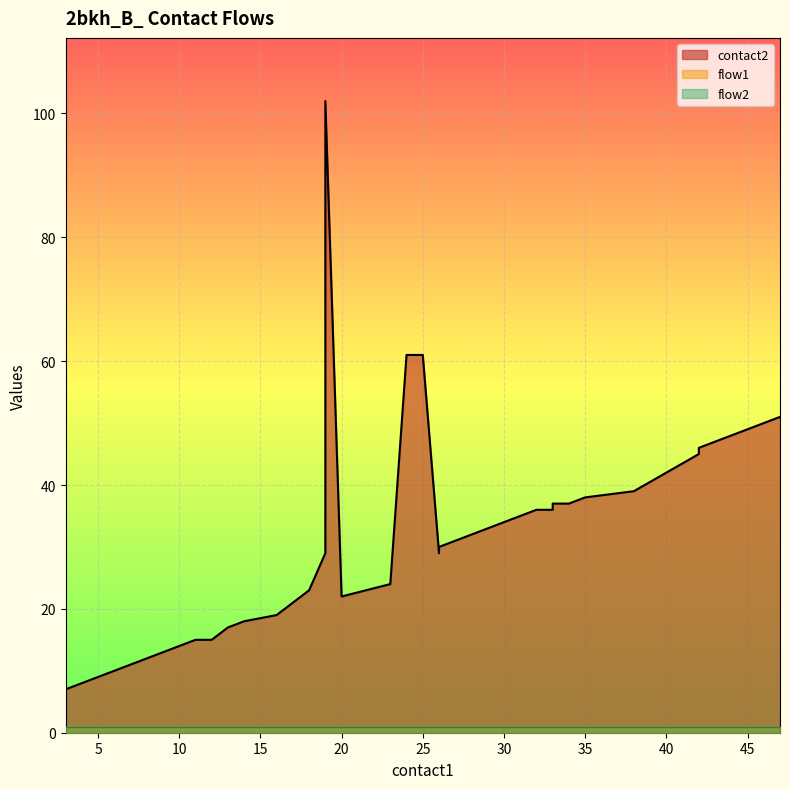

What is the minimum value for flow2?

1